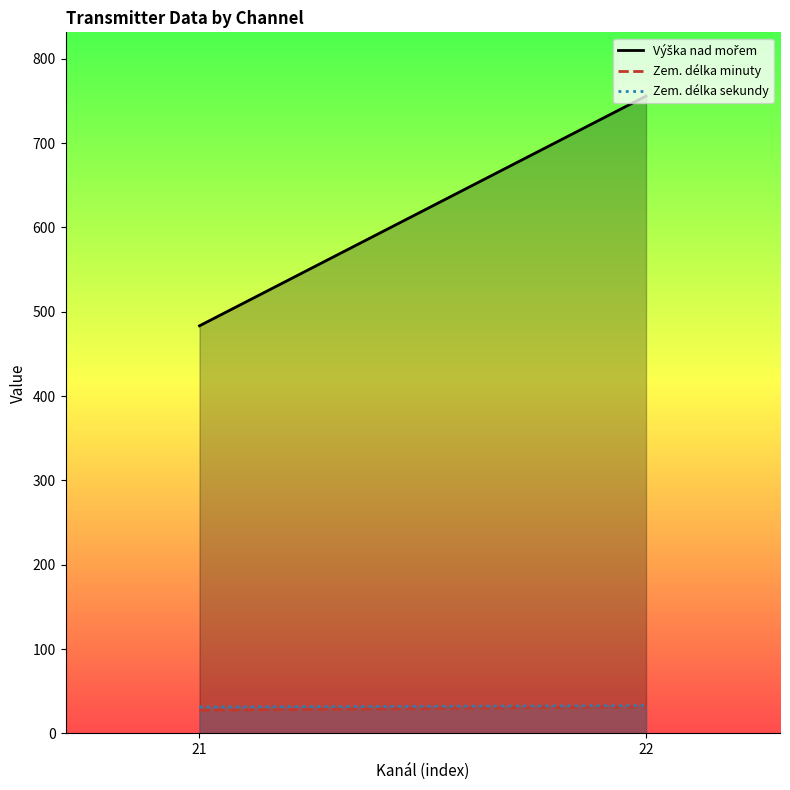

The Zem. délka minuty series shows 31.7 at 22. True or false?

True